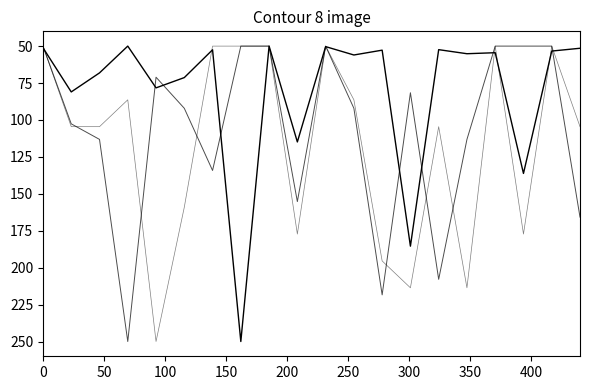

How many lines are shown in the chart?

3